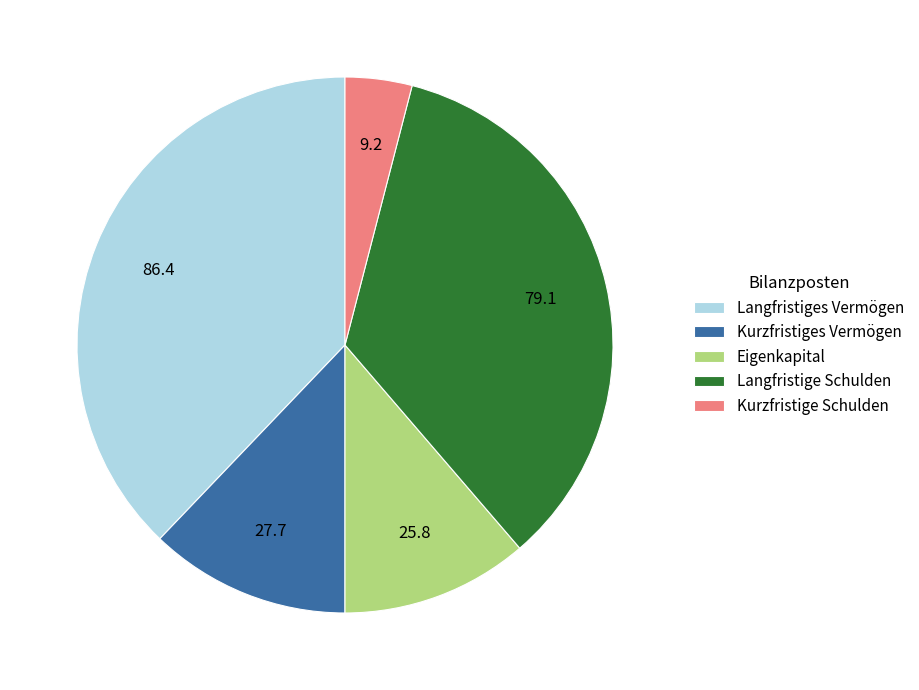

Rank the categories by value from highest to lowest.

Langfristiges Vermögen, Langfristige Schulden, Kurzfristiges Vermögen, Eigenkapital, Kurzfristige Schulden